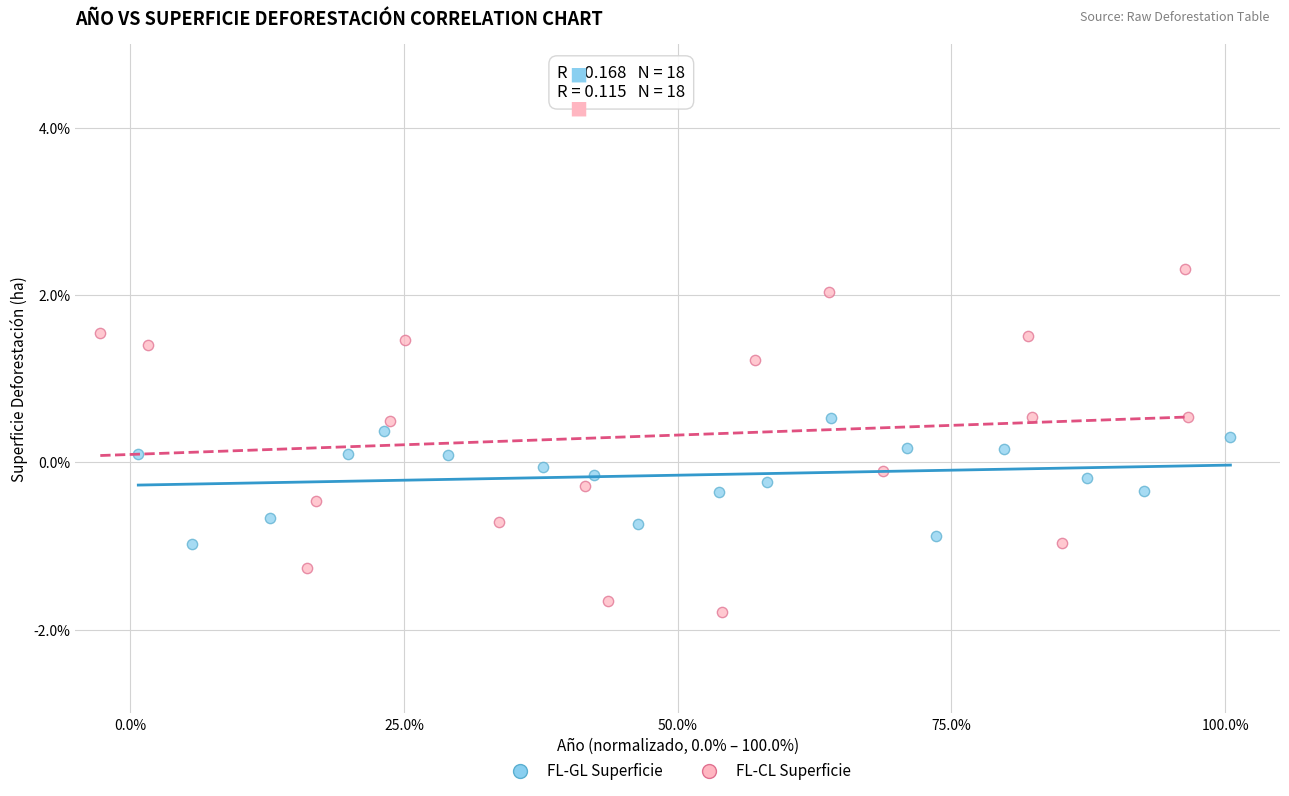

Which series has the widest spread of Y values?

FL-CL Superficie